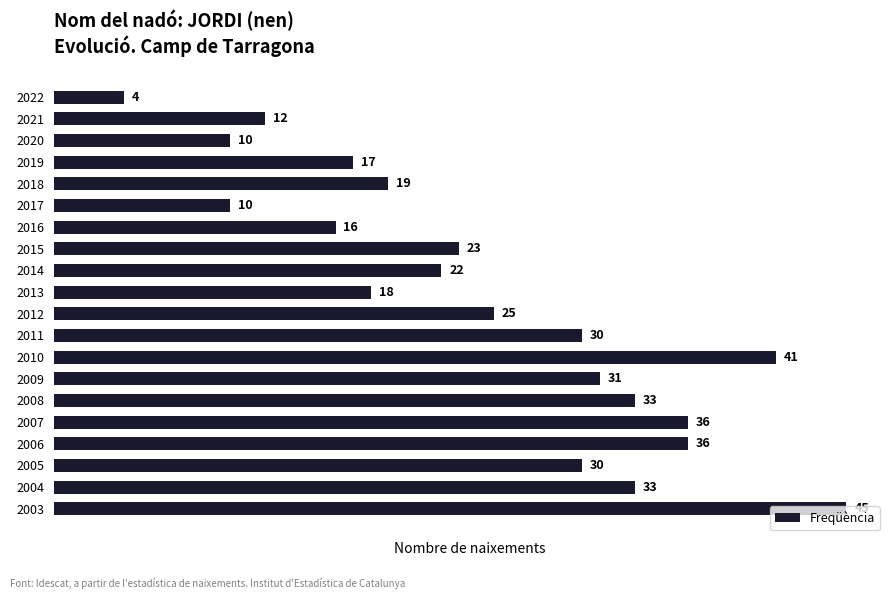

Between 2016 and 2018, which is larger?

2018